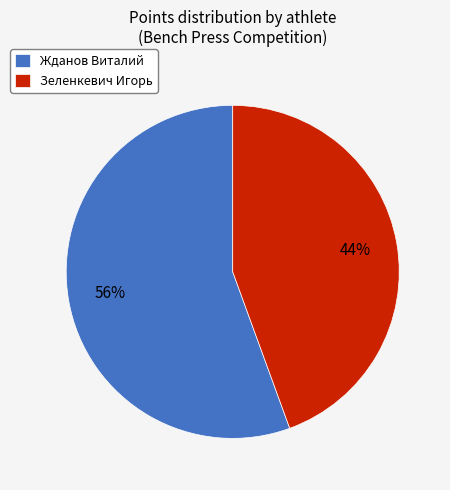

How many slices are in this pie chart?

2